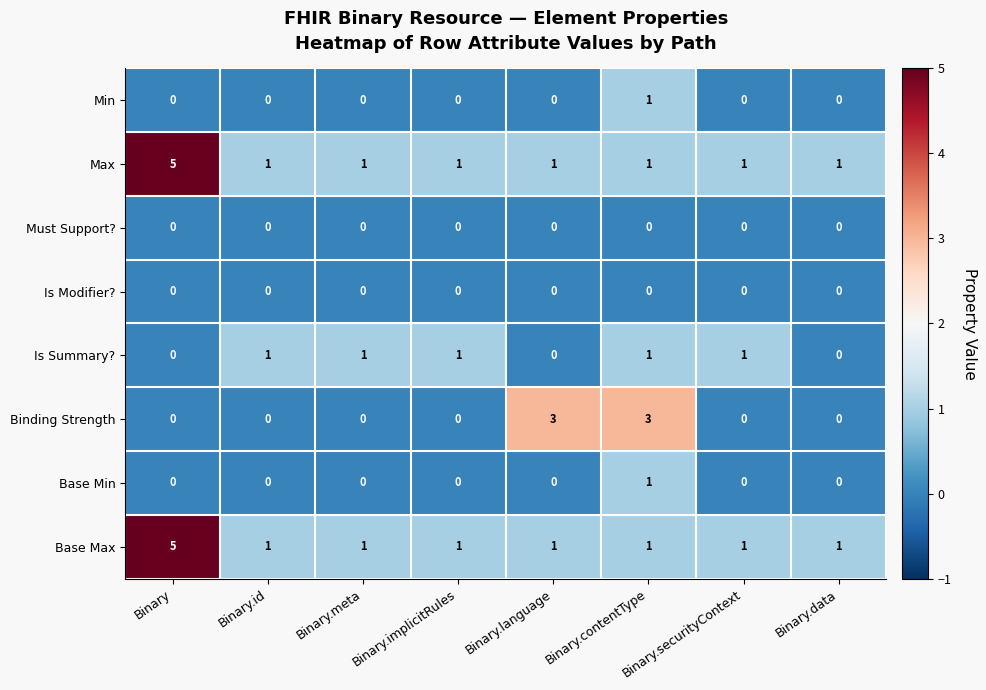

Which series changed the most between Binary.securityContext and Binary.data?

Is Summary?